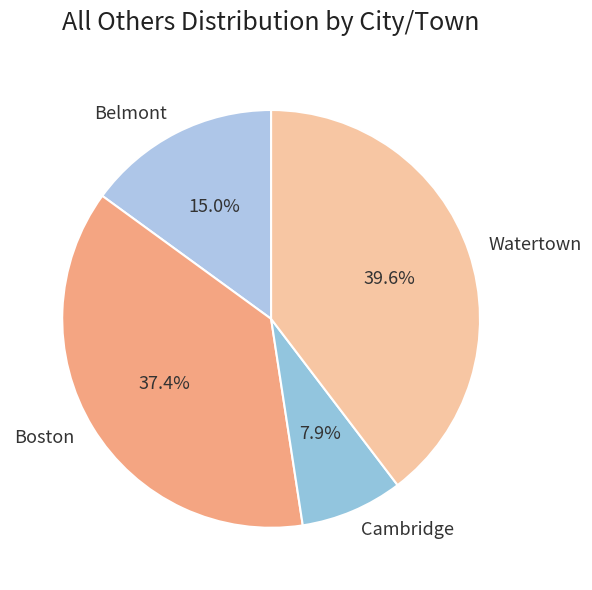

How many segments does this pie chart have?

4